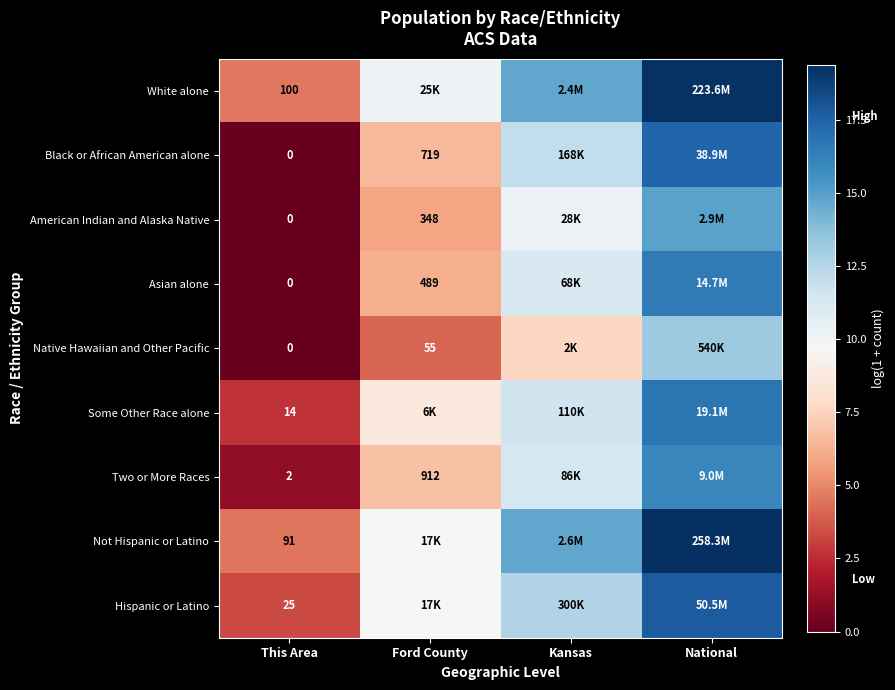

Count the number of data series in this chart.

9